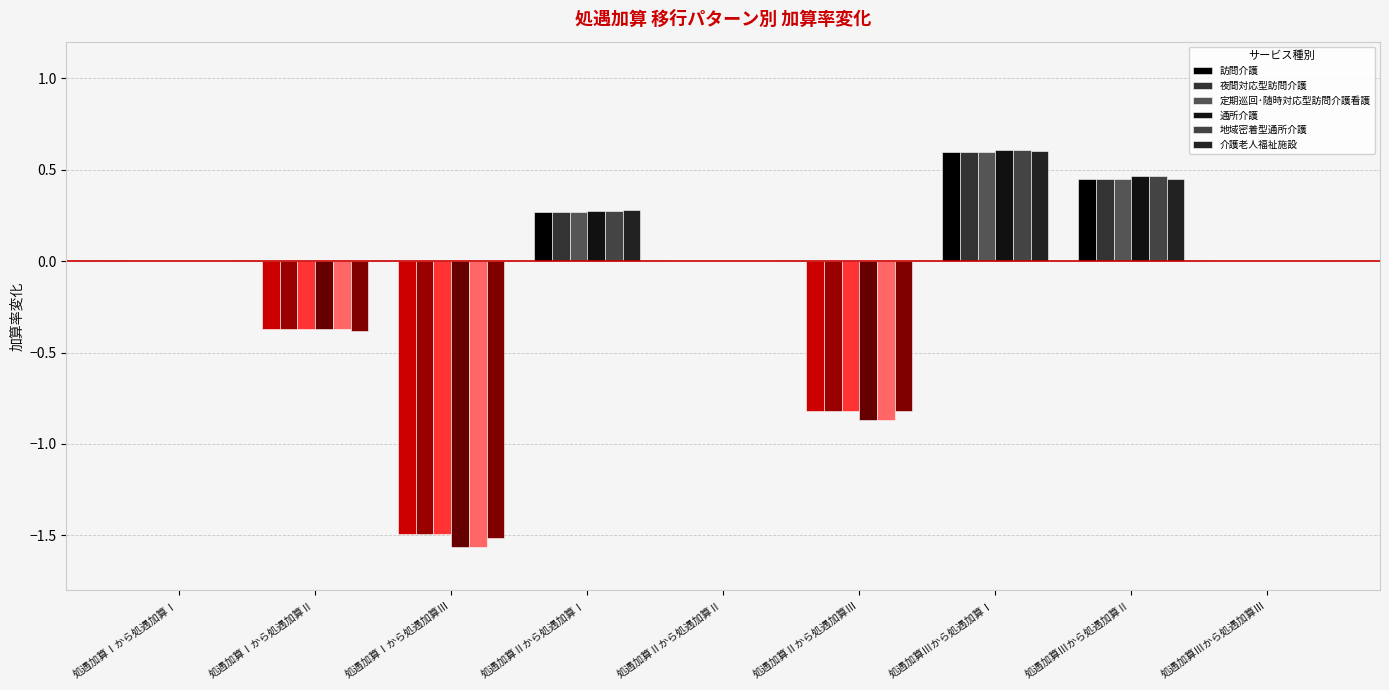

At which label does 通所介護 first exceed 0?

処遇加算Ⅱから処遇加算Ⅰ